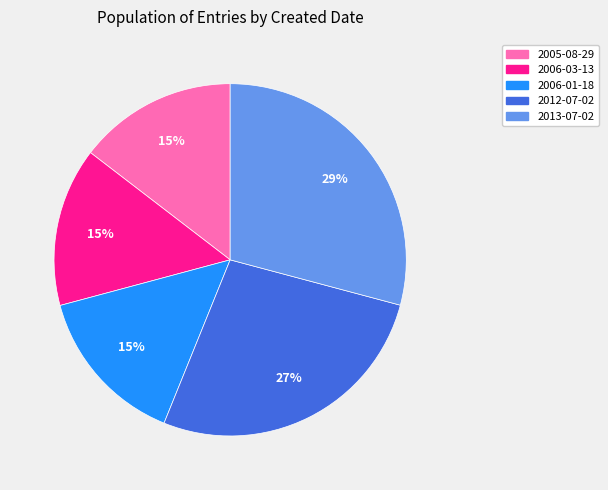

How many segments does this pie chart have?

5